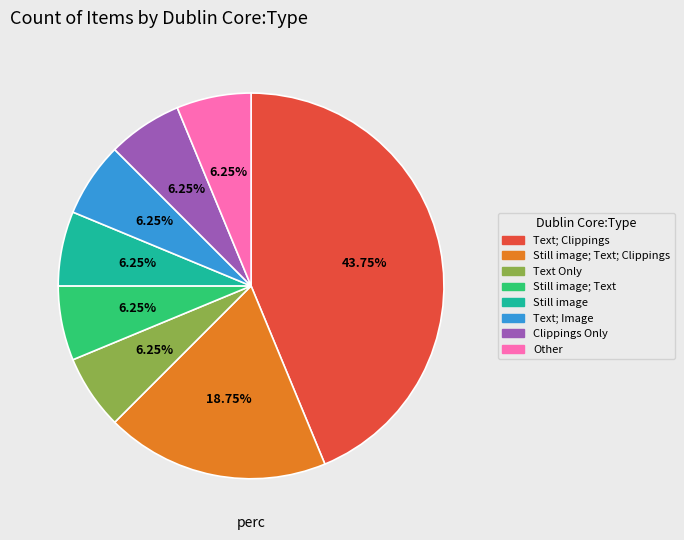

Is there a majority slice in this chart?

No